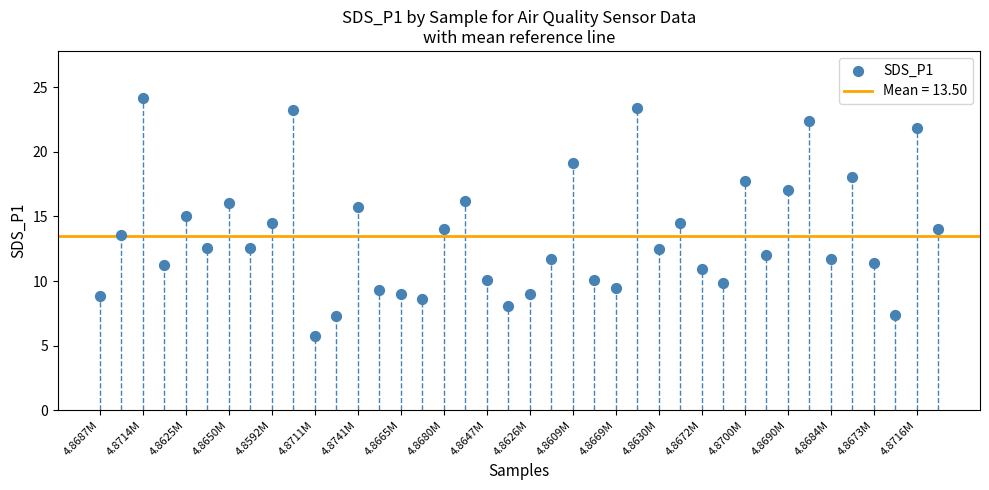

What is the range of Y values (max minus min)?

18.4